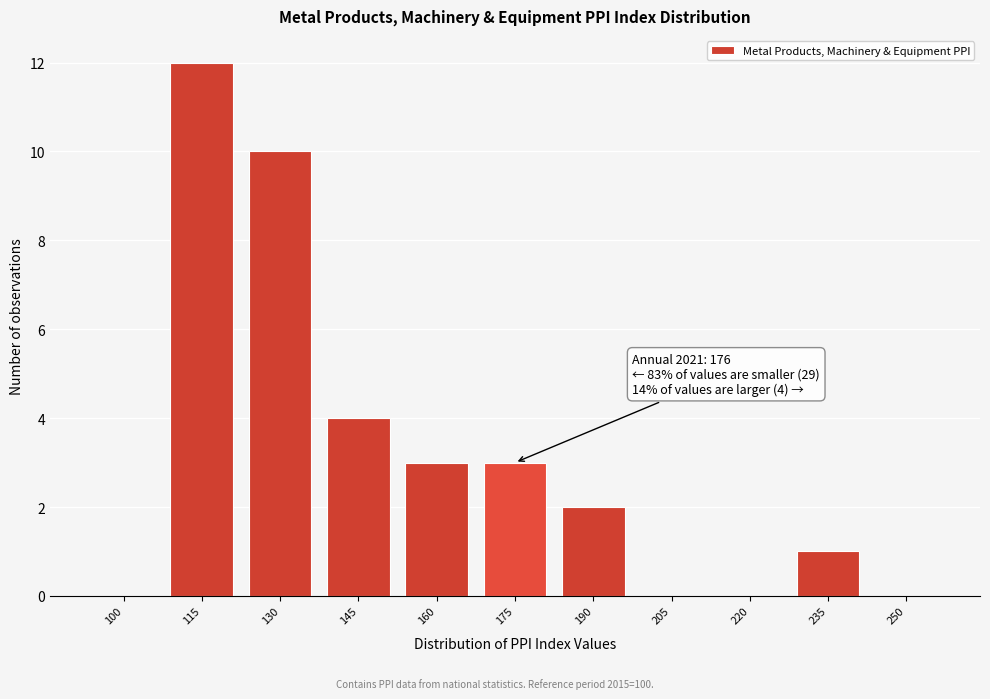

Reading left to right, transcribe all the data shown in this chart.

100=0	115=12	130=10	145=4	160=3	175=3	190=2	205=0	220=0	235=1	250=0